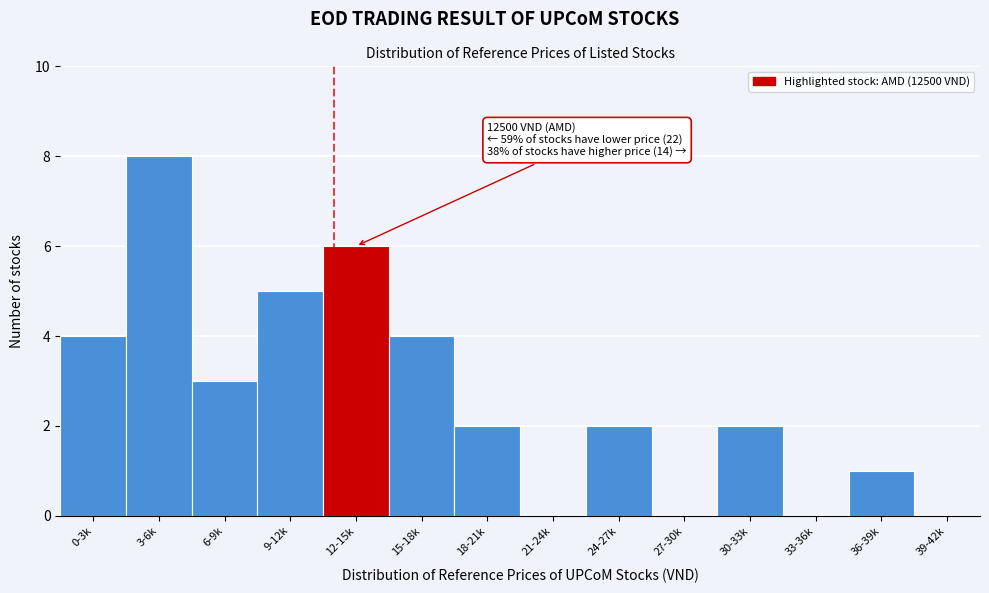

Reading left to right, transcribe all the data shown in this chart.

0-3k=4	3-6k=8	6-9k=3	9-12k=5	12-15k=6	15-18k=4	18-21k=2	21-24k=0	24-27k=2	27-30k=0	30-33k=2	33-36k=0	36-39k=1	39-42k=0